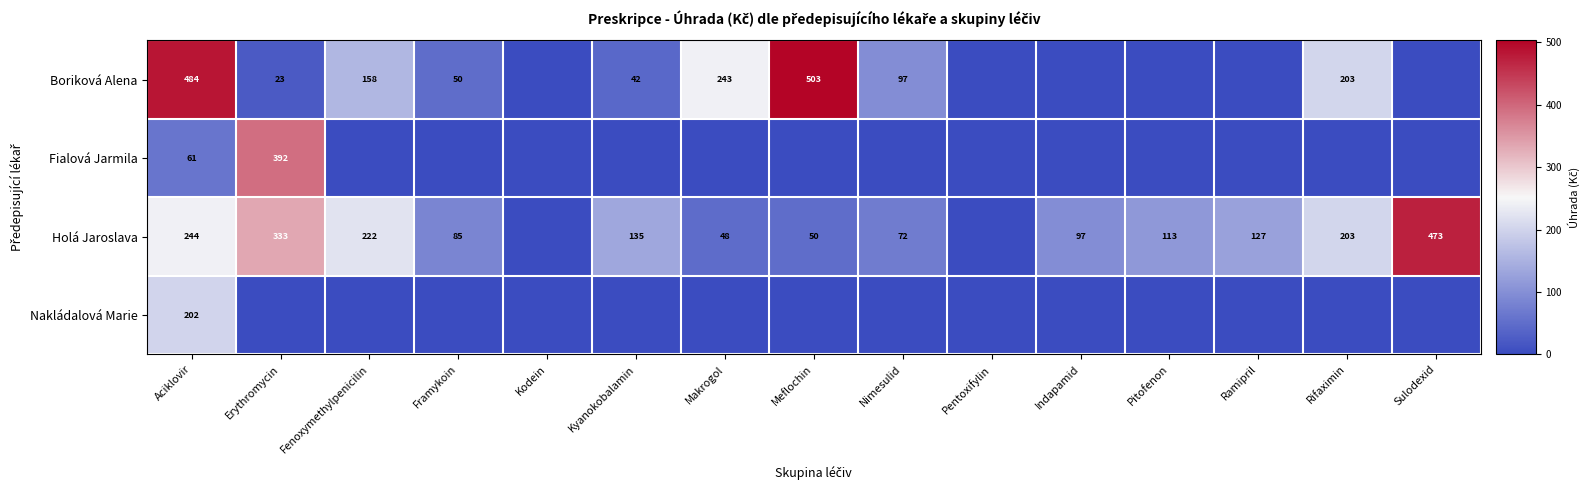

Which label corresponds to the largest value in the chart?

Meflochin